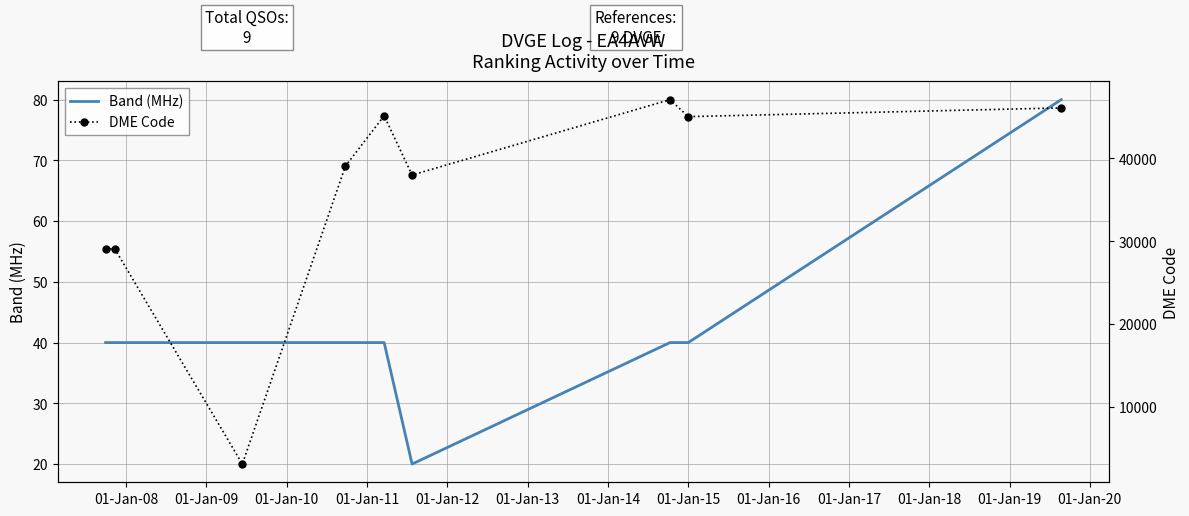

What is the highest value of the Band (MHz) series?

80